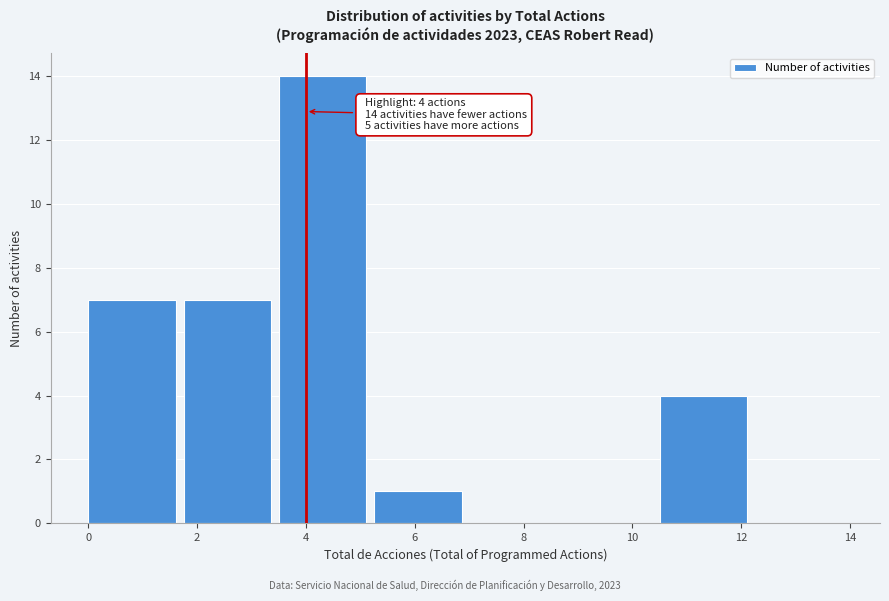

Which range on the x-axis has the tallest bar?

3.50 to 5.25